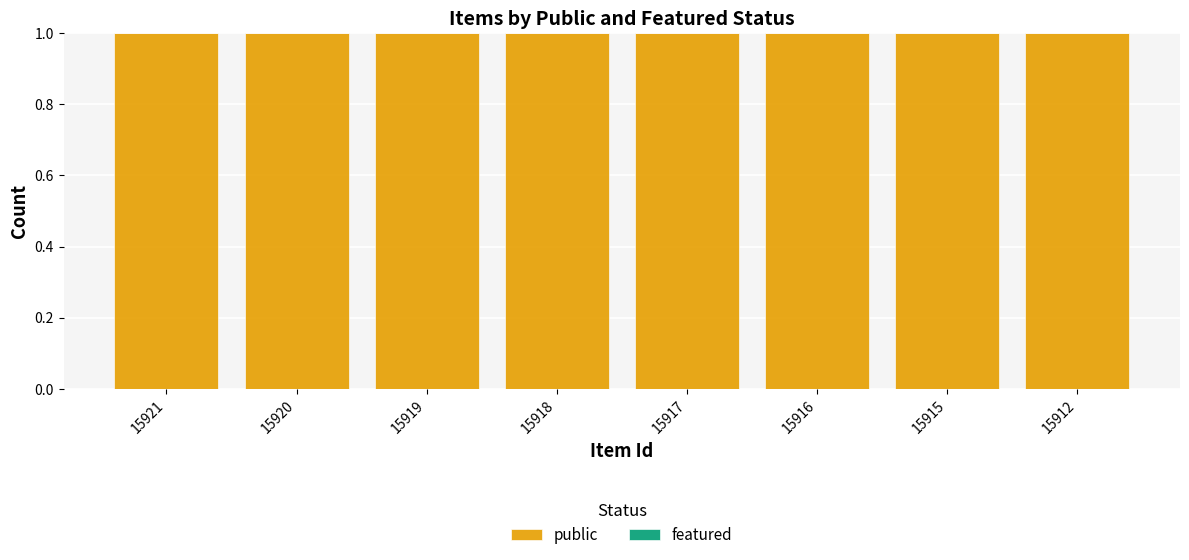

Which has a higher value, 15917 or 15915?

15917